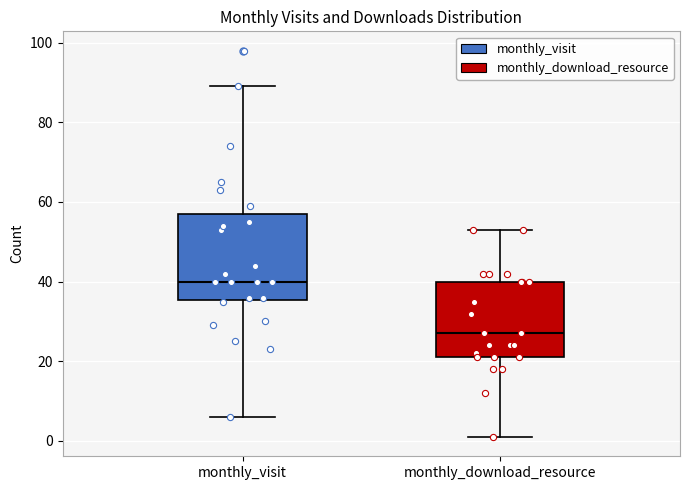

Which box has the highest median line?

monthly_visit